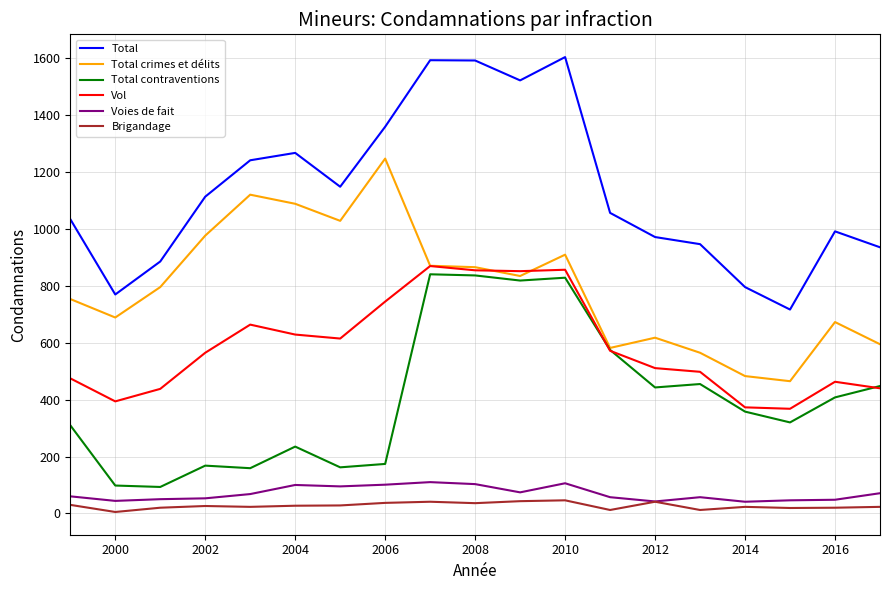

What is the sum of all Total crimes et délits values?

15166